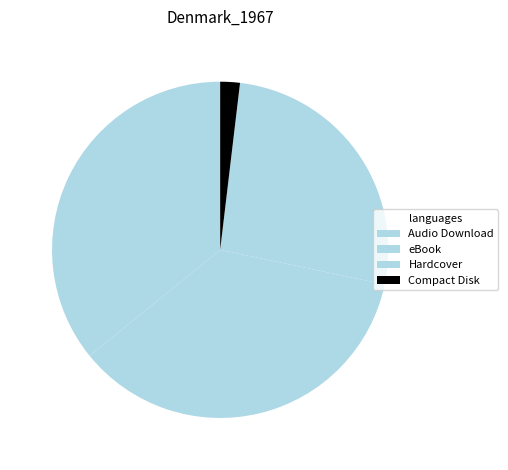

Count the number of slices in the pie.

4